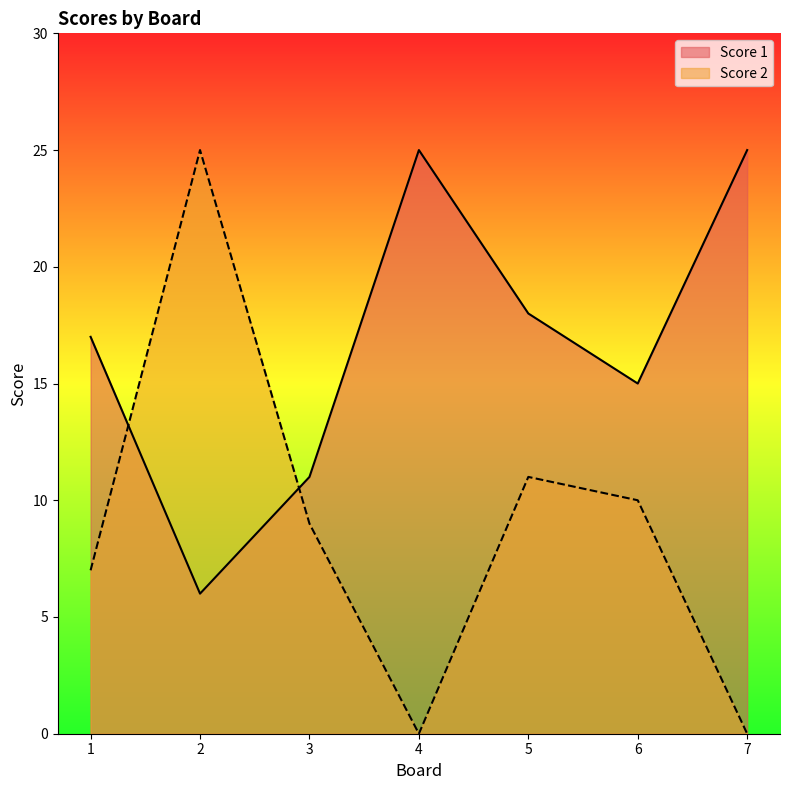

At which label does Score 1 first exceed 17?

4